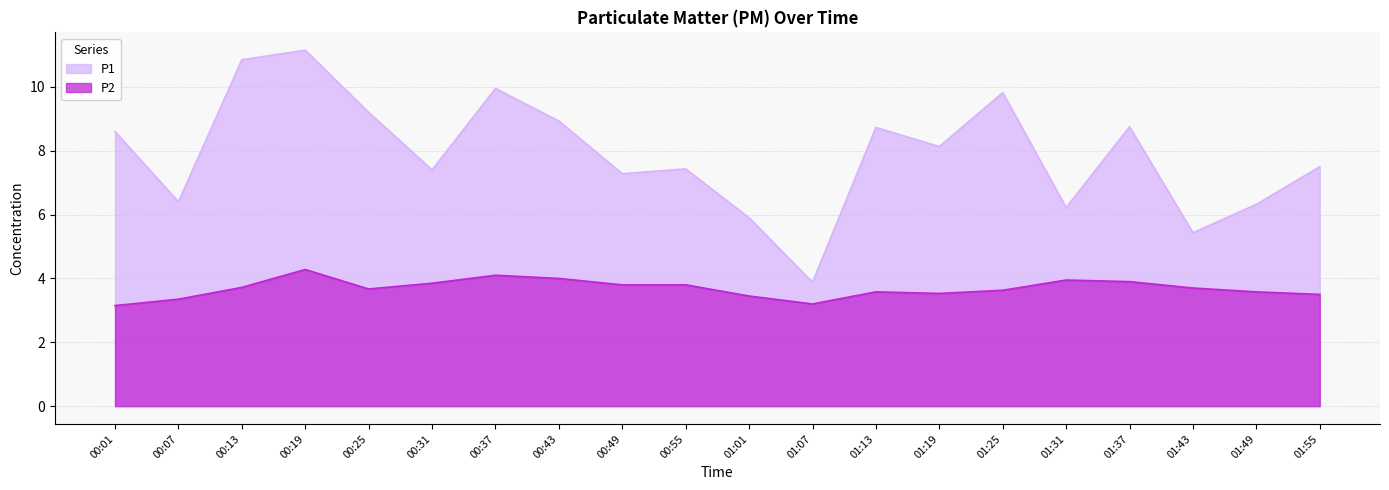

True or false: P2 has more than 1 points higher than both neighbors.

True